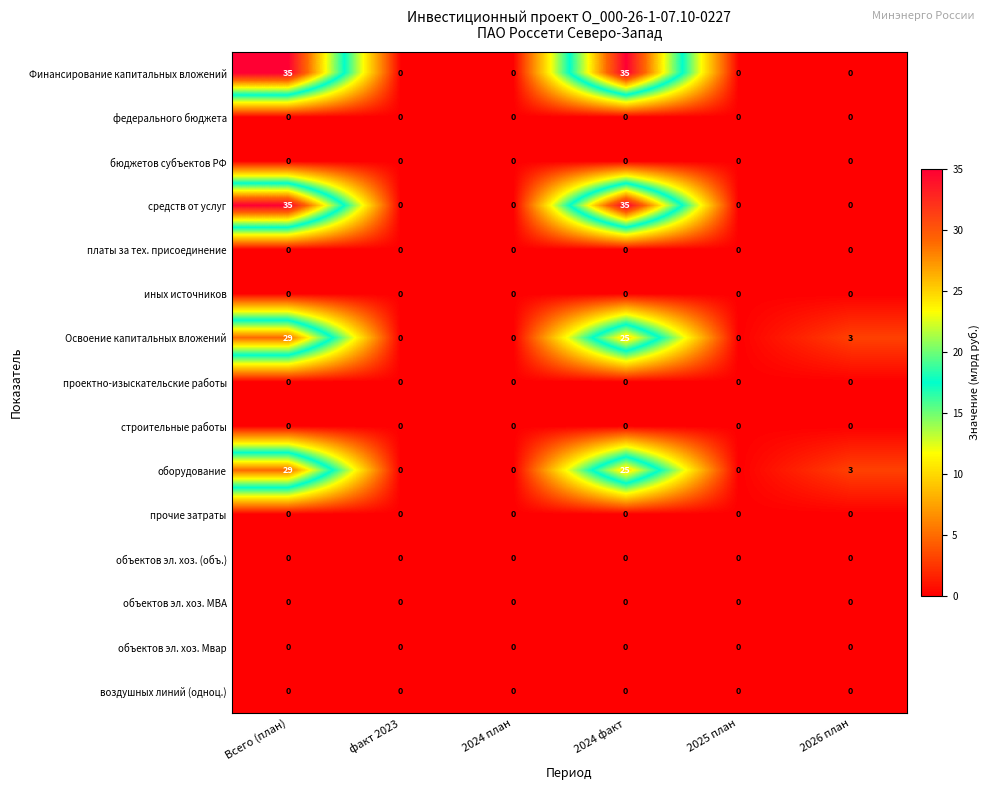

What is the total value across all series at Всего (план)?

128